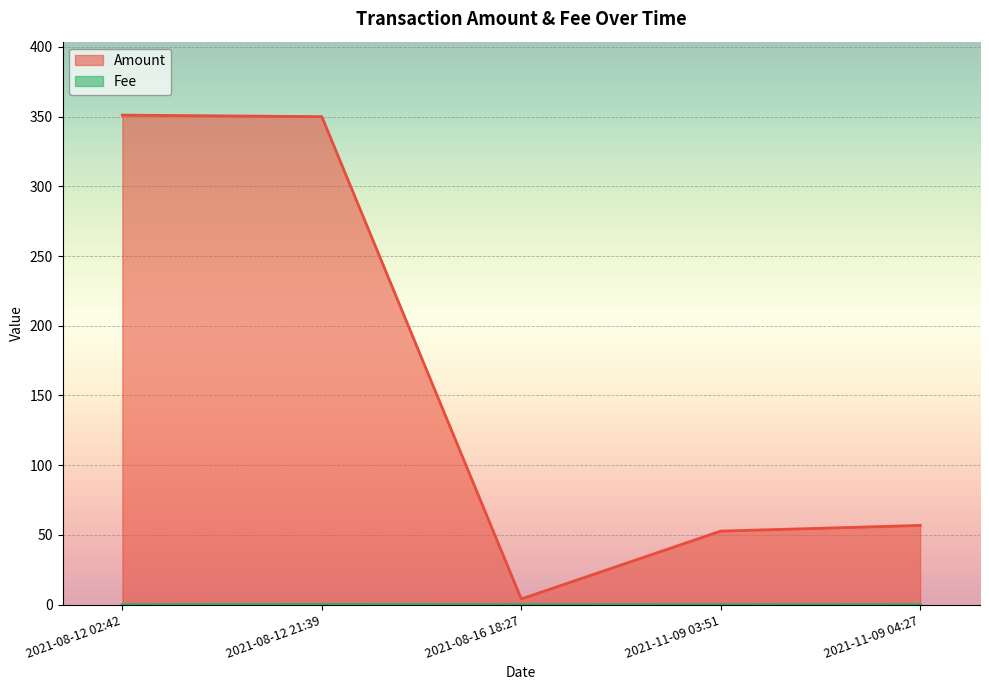

What is the label of the 5th point from the right?

2021-08-12 02:42